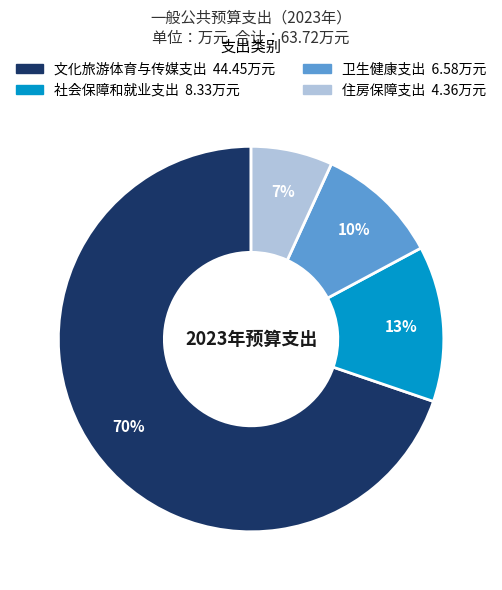

True or false: 文化旅游体育与传媒支出 accounts for 70% of the total.

True